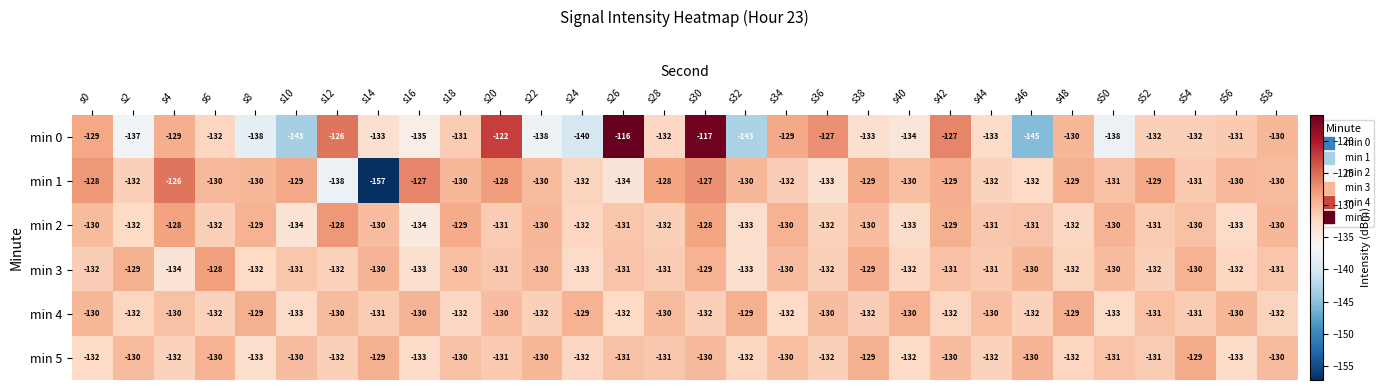

Is it true that min 0 equals -181 at s14?

False